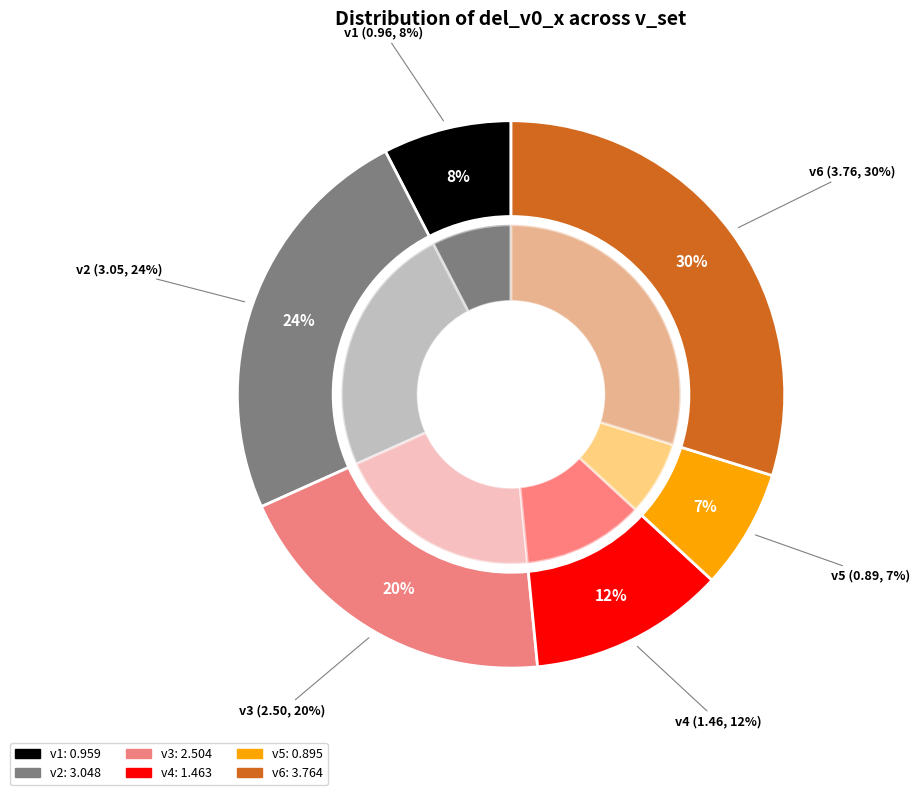

To the nearest percent, what percentage of the pie is v4?

12%